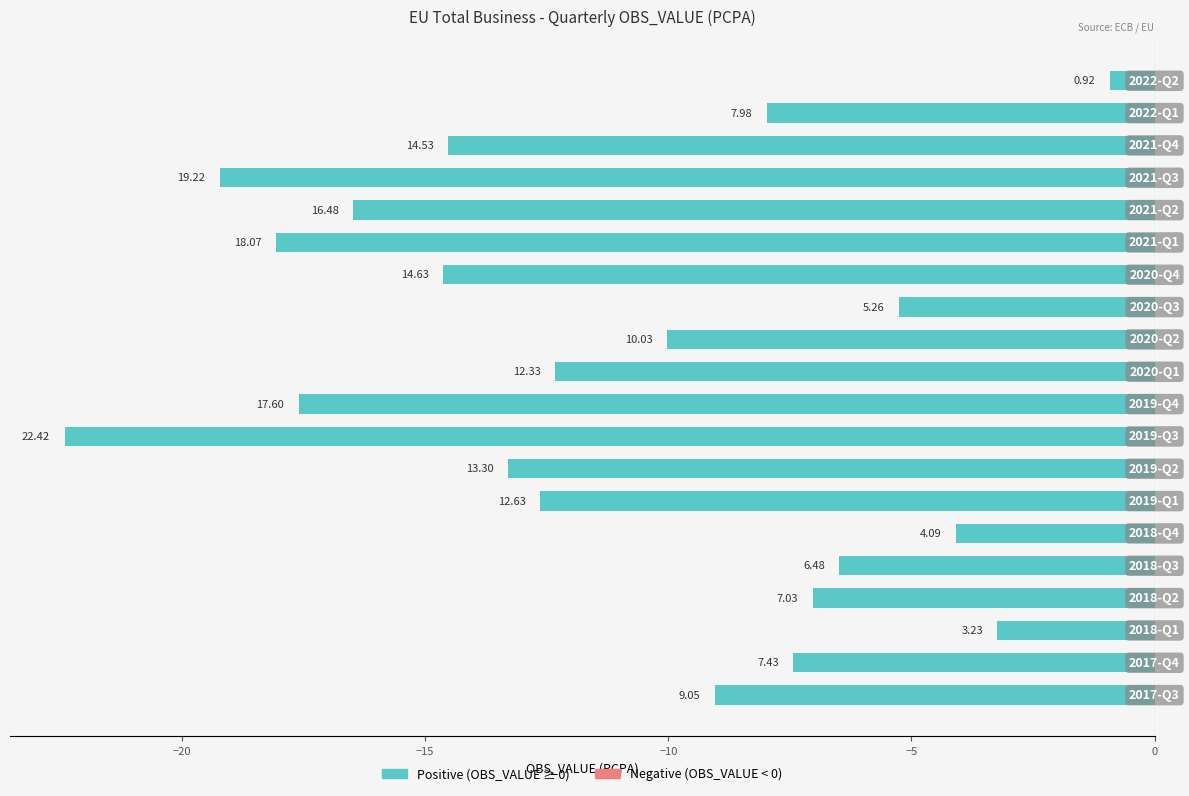

How many bars are there in total?

20